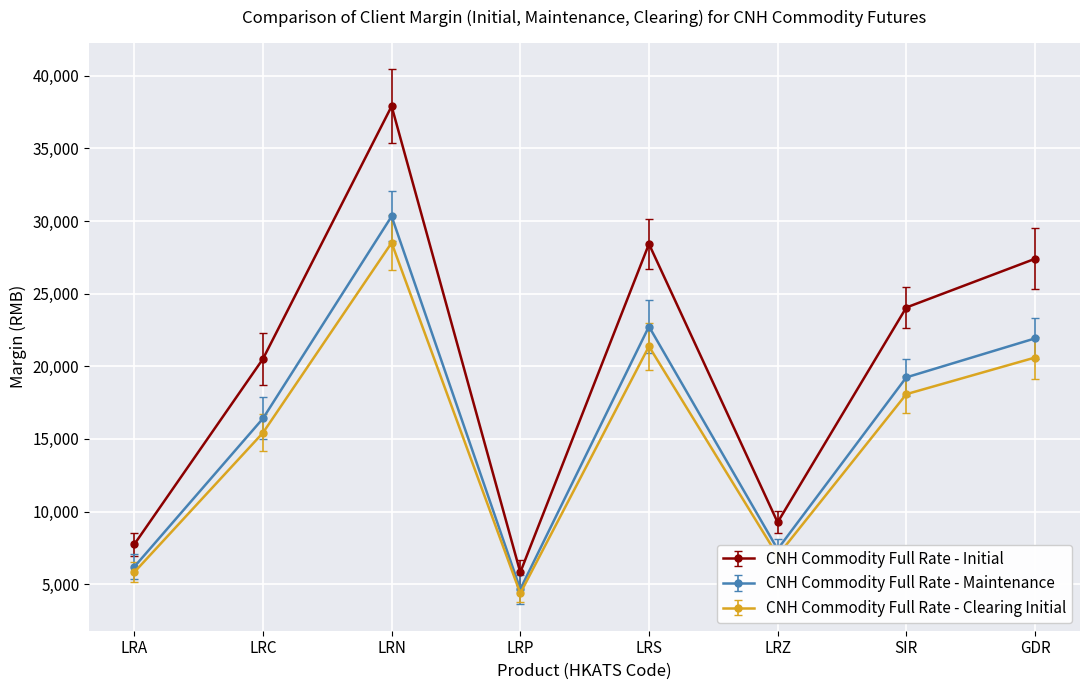

Which category has the lowest value in the CNH Commodity Full Rate - Clearing Initial series?

LRP